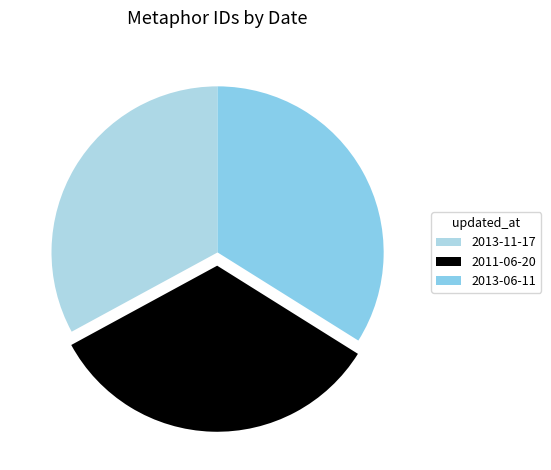

How many segments does this pie chart have?

3